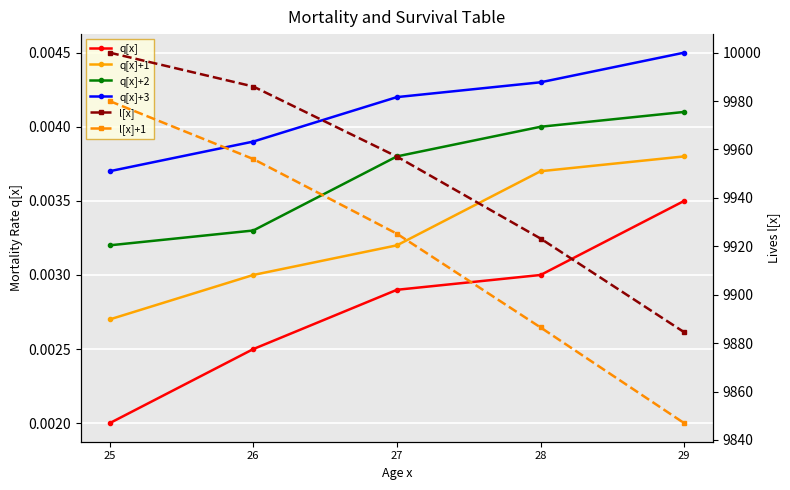

How many series are shown in this chart?

6